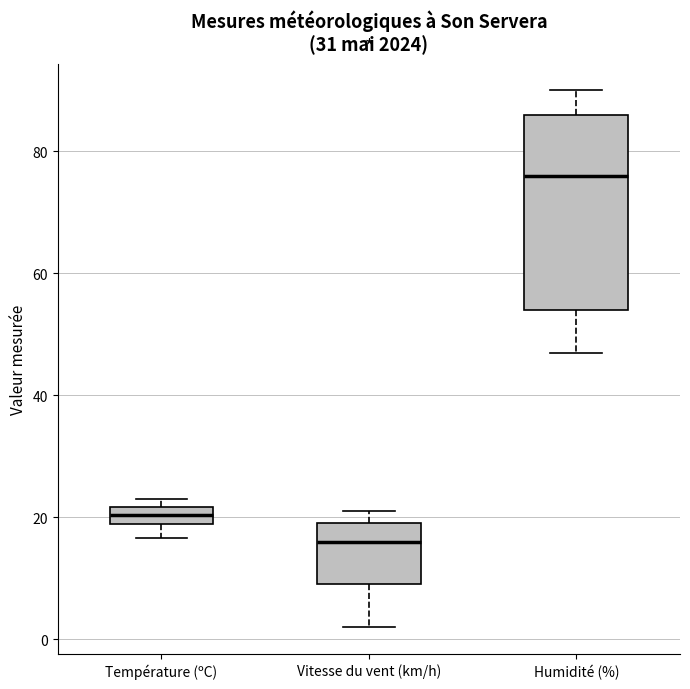

Which box has the lowest median line?

Vitesse du vent (km/h)